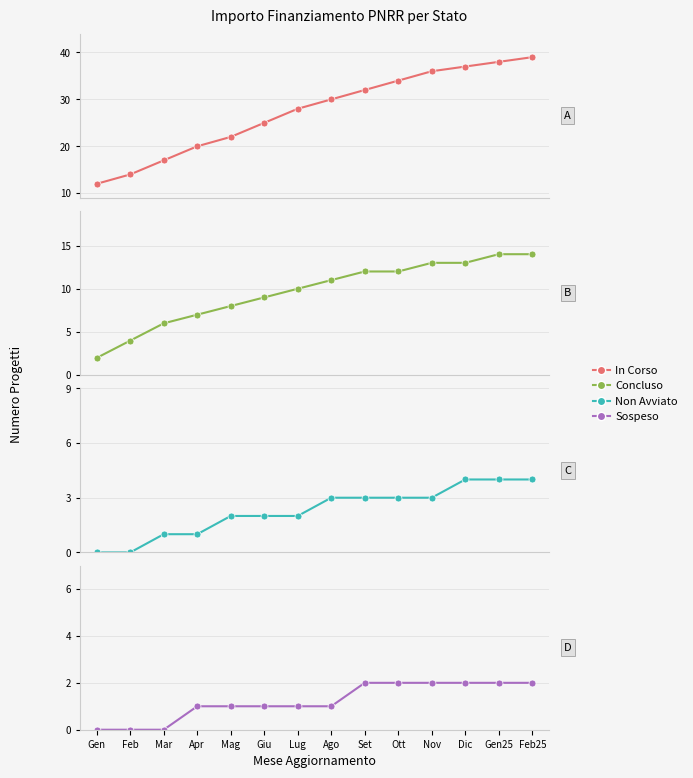

Which category has the highest value in the In Corso series?

Feb25